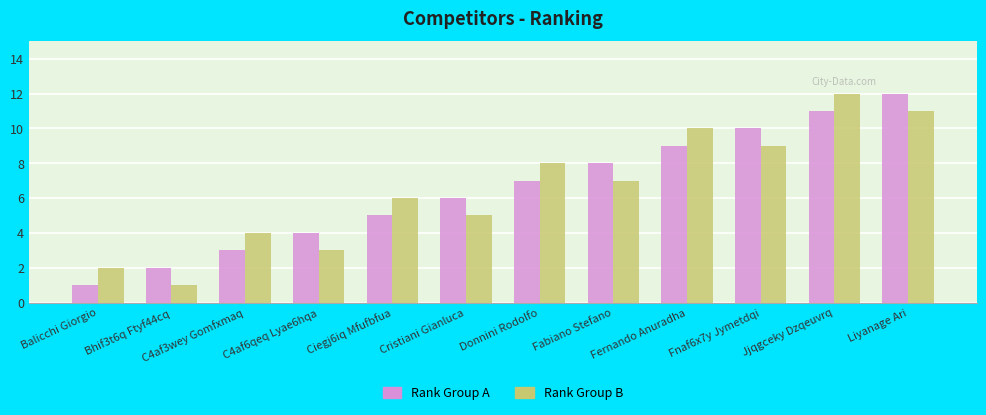

What are all the series names shown in the legend?

Rank Group A, Rank Group B